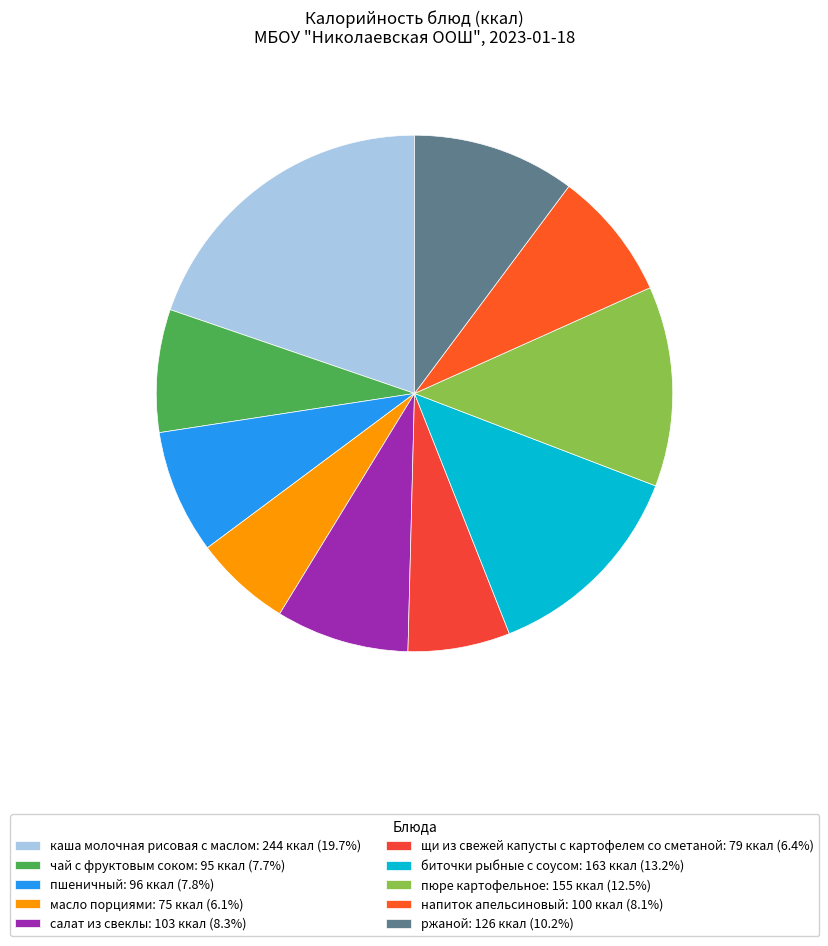

What percentage is the каша молочная рисовая с маслом slice, to the nearest percent?

20%